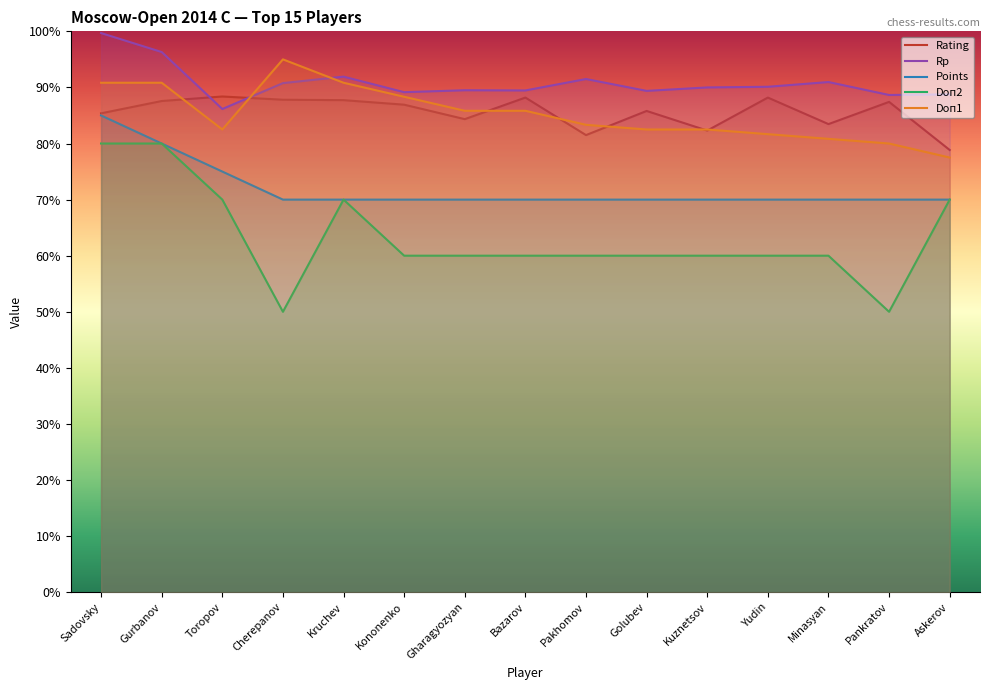

Where is the first local minimum for Doп2?

Cherepanov